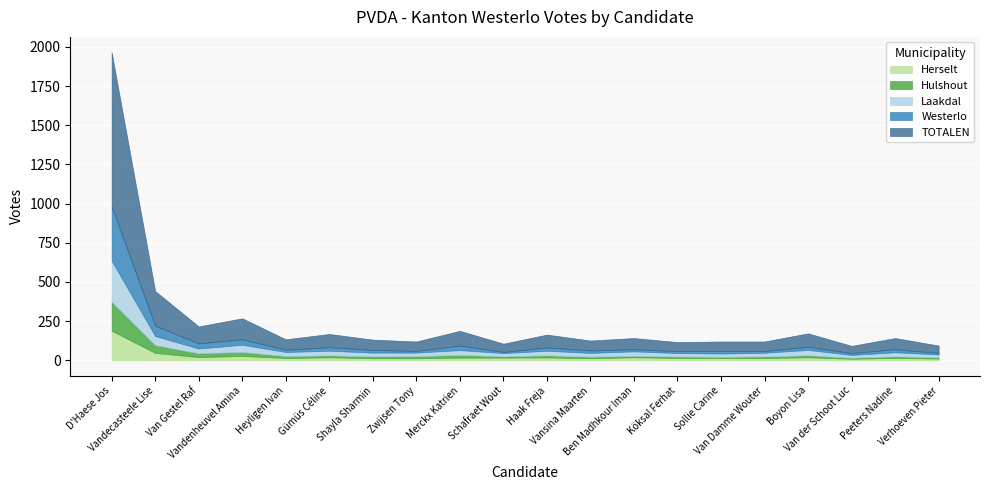

What are all the series names shown in the legend?

Herselt, Hulshout, Laakdal, Westerlo, TOTALEN